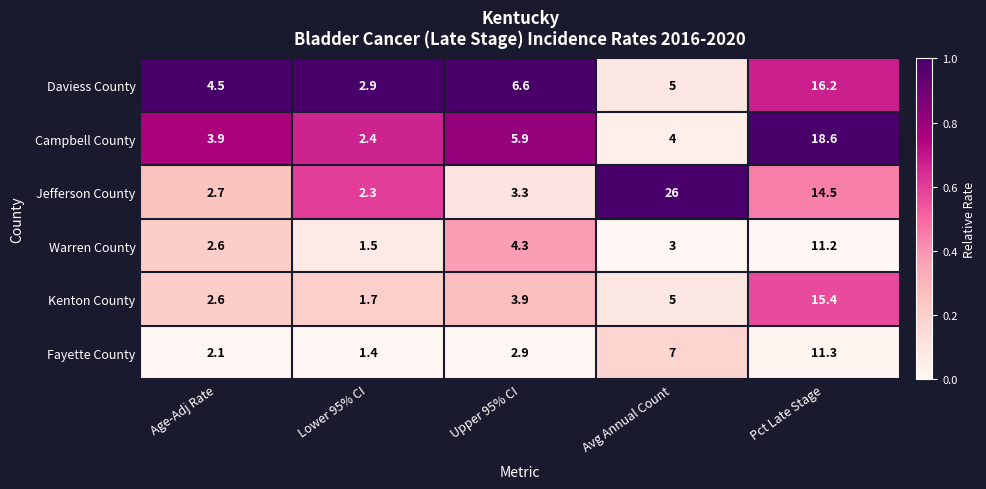

At which label does Jefferson County first exceed 3?

Upper 95% CI